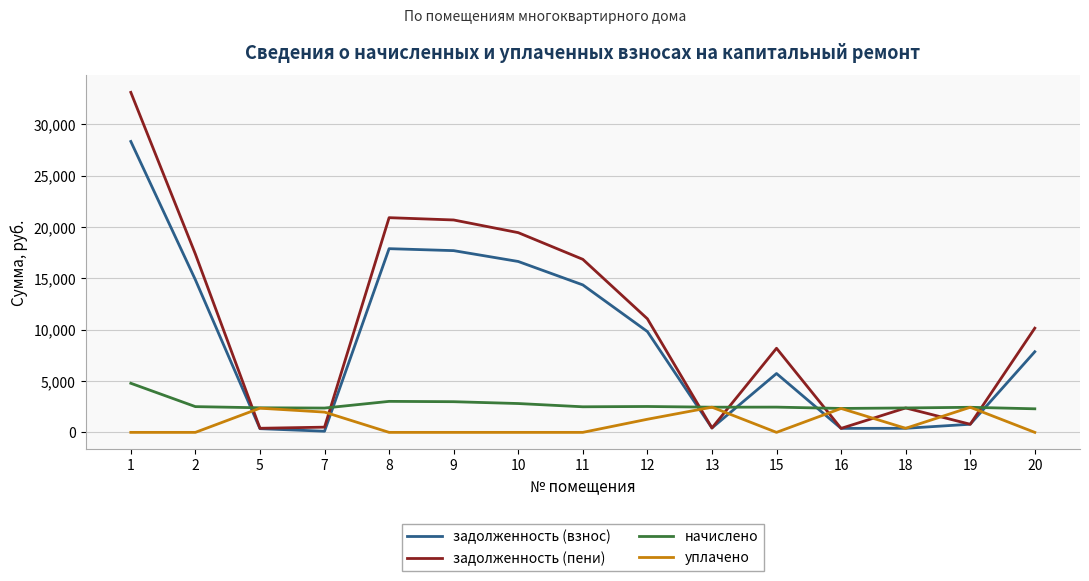

Which series has the largest total across all categories?

задолженность (пени)